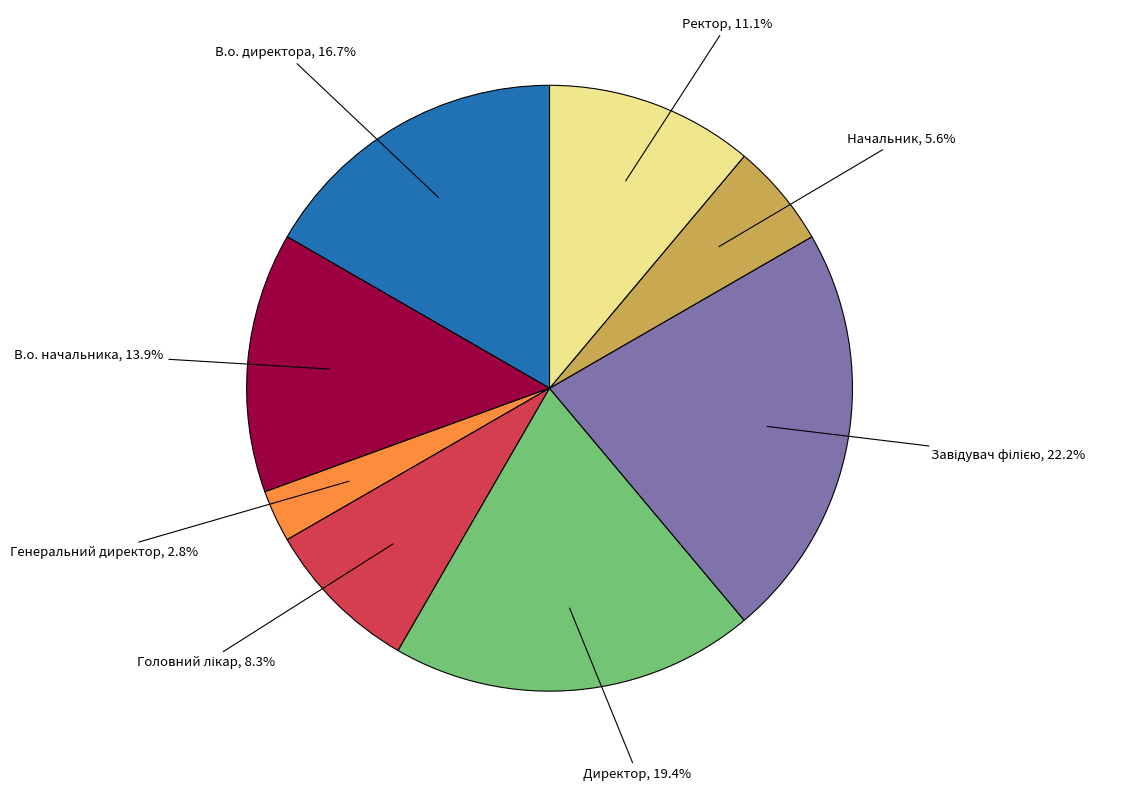

Is there any slice that represents more than half of the pie?

No